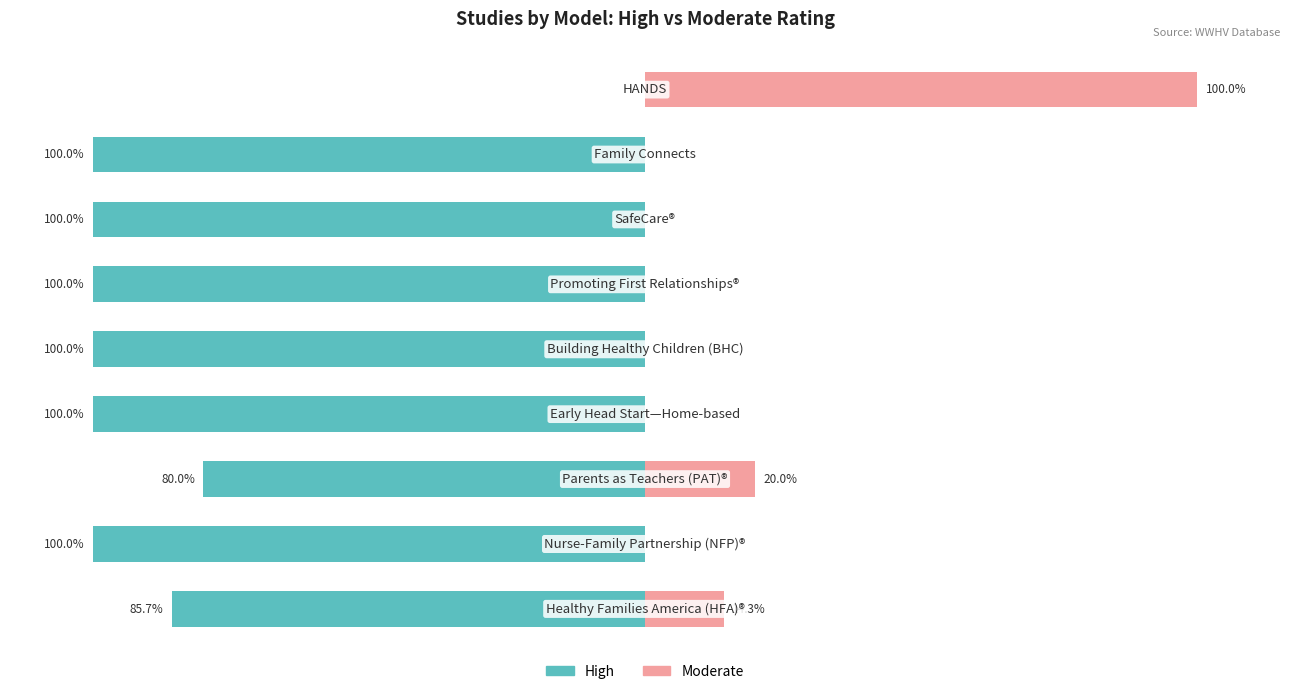

How many bars are there in total?

18